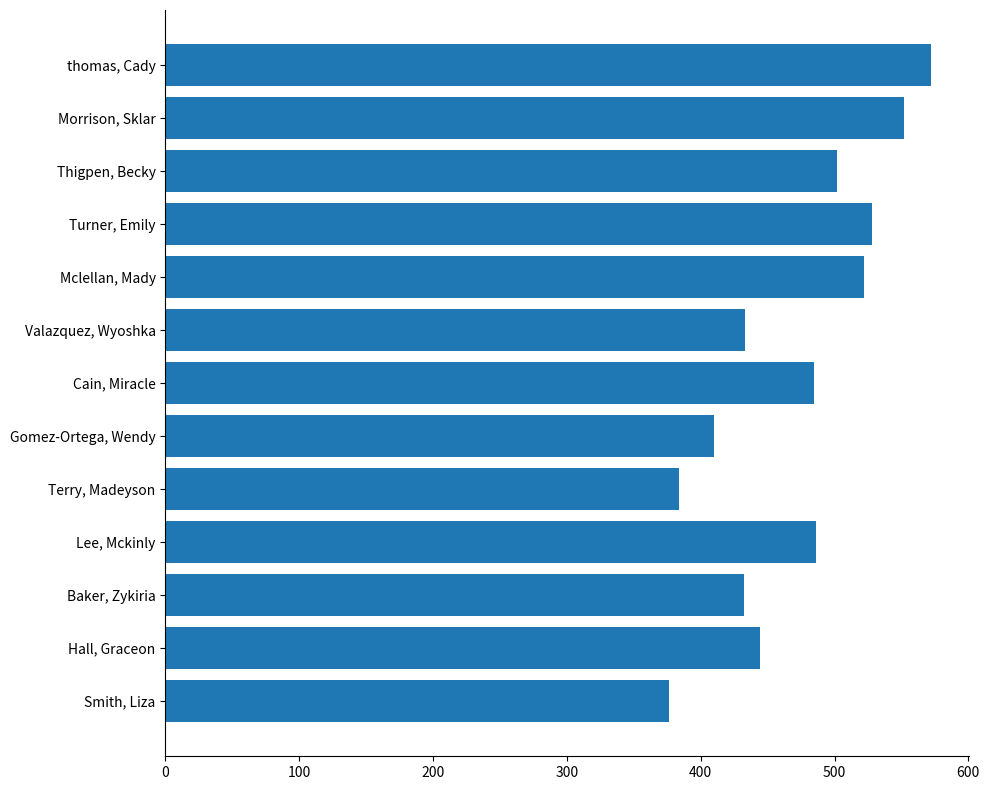

The value at Cain, Miracle is 655. True or false?

False